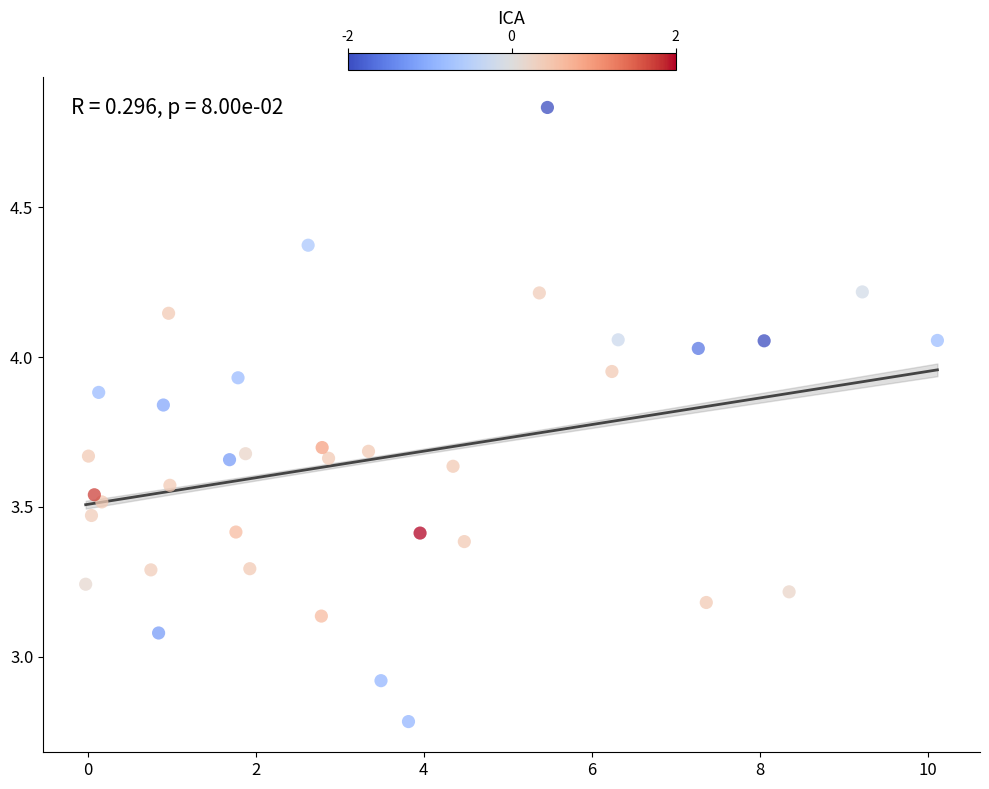

What is the range of Y values (max minus min)?

2.1